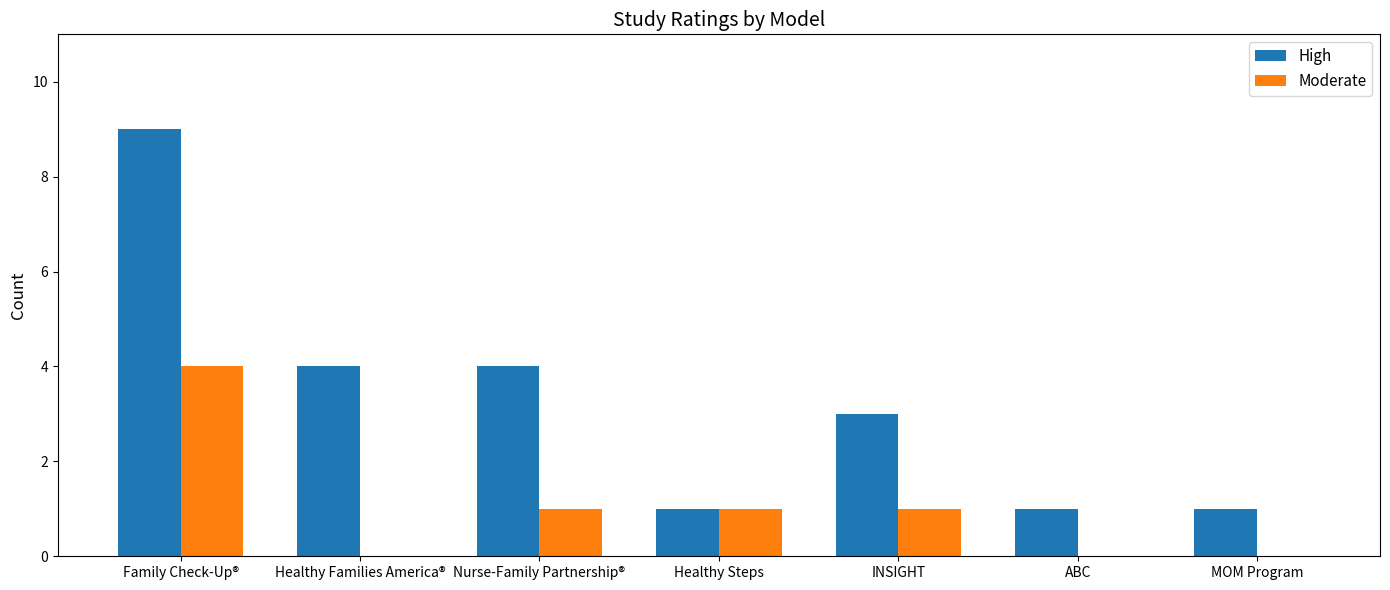

What is the sum of the Moderate values at Healthy Families America® and Nurse-Family Partnership®?

1